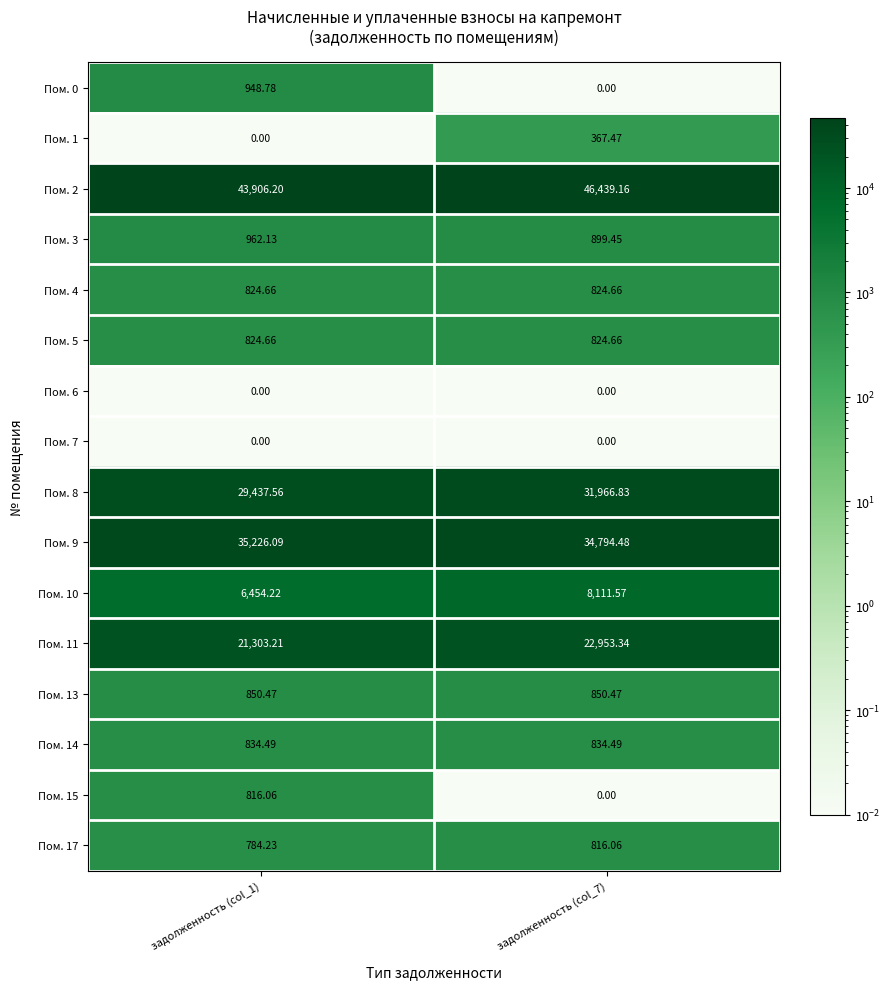

What is the total value across all series at задолженность (col_7)?

149682.6